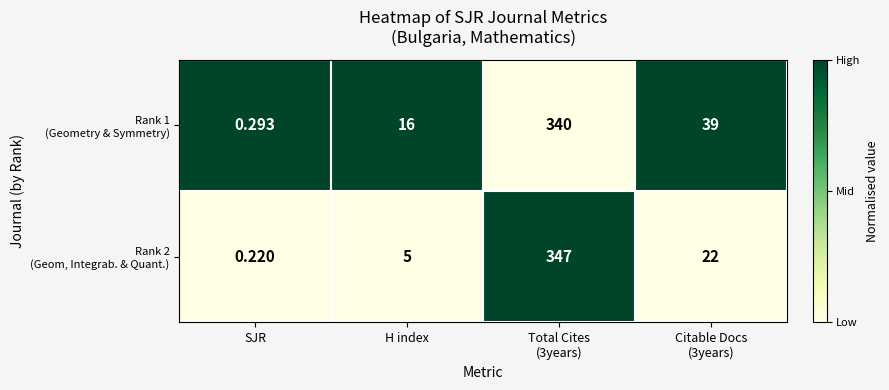

At which category does the chart reach its minimum across all series?

SJR